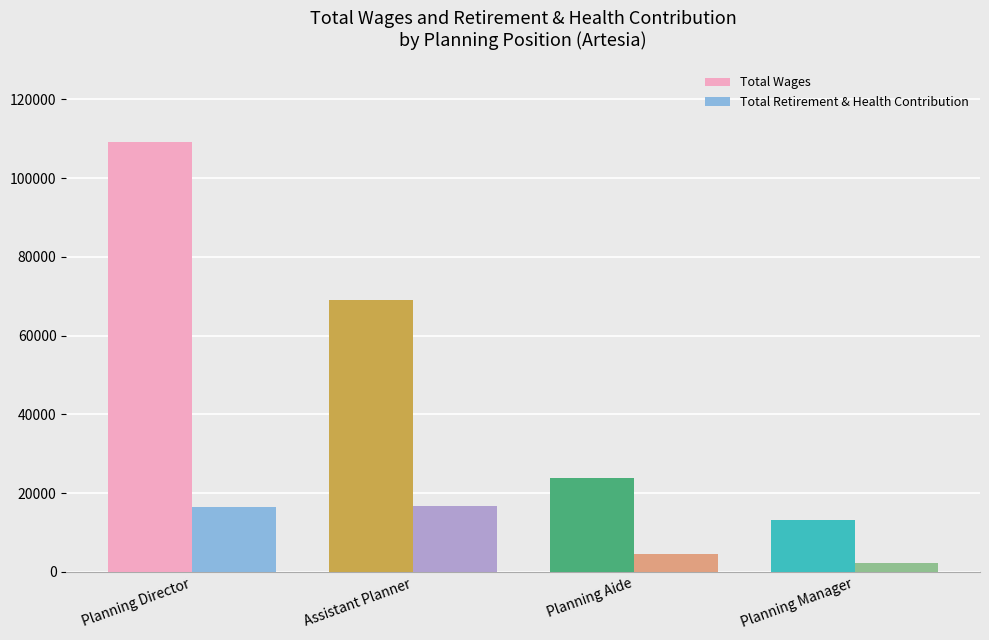

What is the minimum value for Total Retirement & Health Contribution?

2366